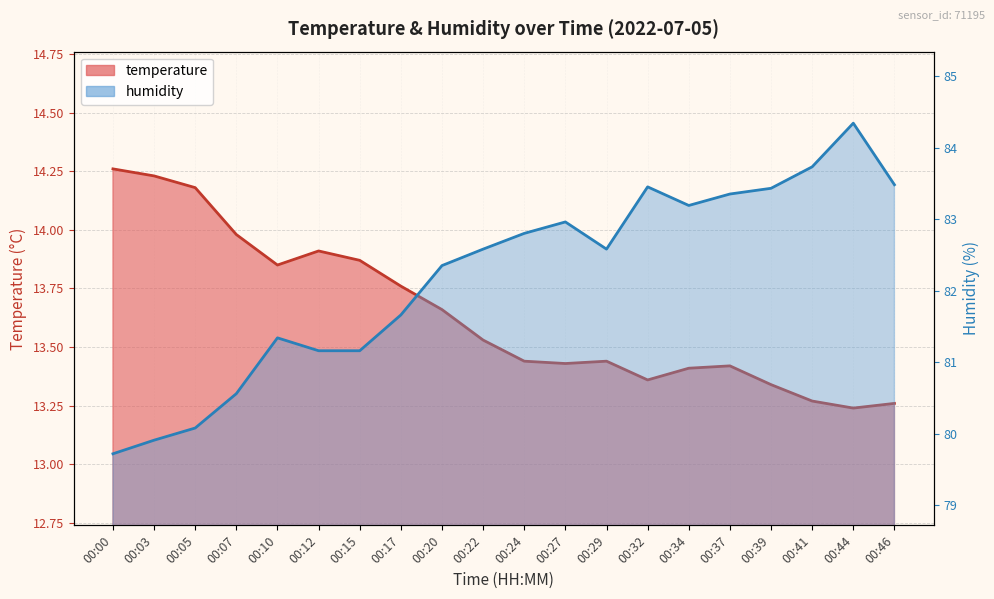

In temperature, how many points are higher than both neighbors (excluding endpoints)?

3